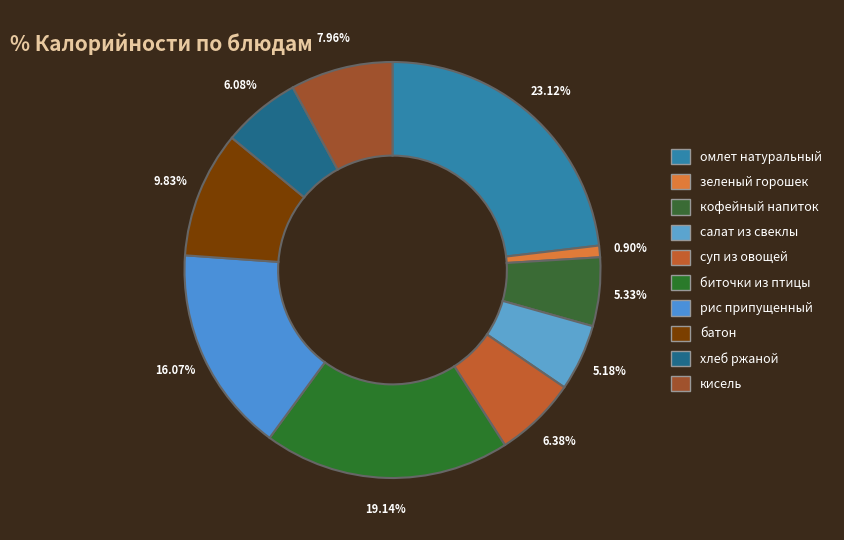

What is the total percentage of батон and зеленый горошек?

10.7%